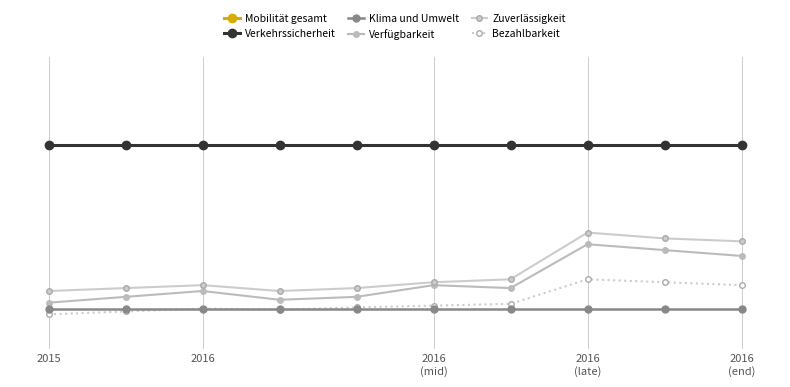

Reading left to right, transcribe all the data shown in this chart.

Mobilität gesamt: 16.3	16.3	16.1	16.1	16.0	13.2	13.2	8.5	7.3	6.5
Verkehrssicherheit: 3.5	3.5	3.5	3.5	3.5	3.5	3.5	3.5	3.5	3.5
Klima und Umwelt: 0.7	0.7	0.7	0.7	0.7	0.7	0.7	0.7	0.7	0.7
Verfügbarkeit: 0.8	0.9	1.0	0.8	0.9	1.1	1.1	1.8	1.7	1.6
Zuverlässigkeit: 1.0	1.1	1.1	1.0	1.1	1.1	1.2	2.0	1.9	1.9
Bezahlbarkeit: 0.6	0.7	0.7	0.7	0.7	0.8	0.8	1.2	1.1	1.1